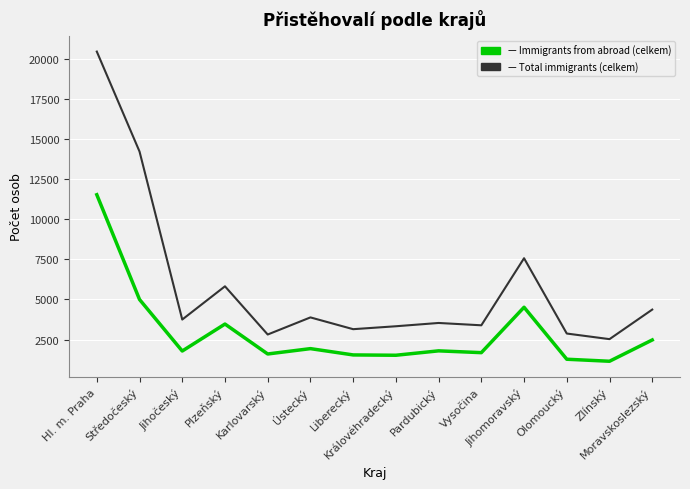

At which category is the sum across all series the highest?

Hl. m. Praha